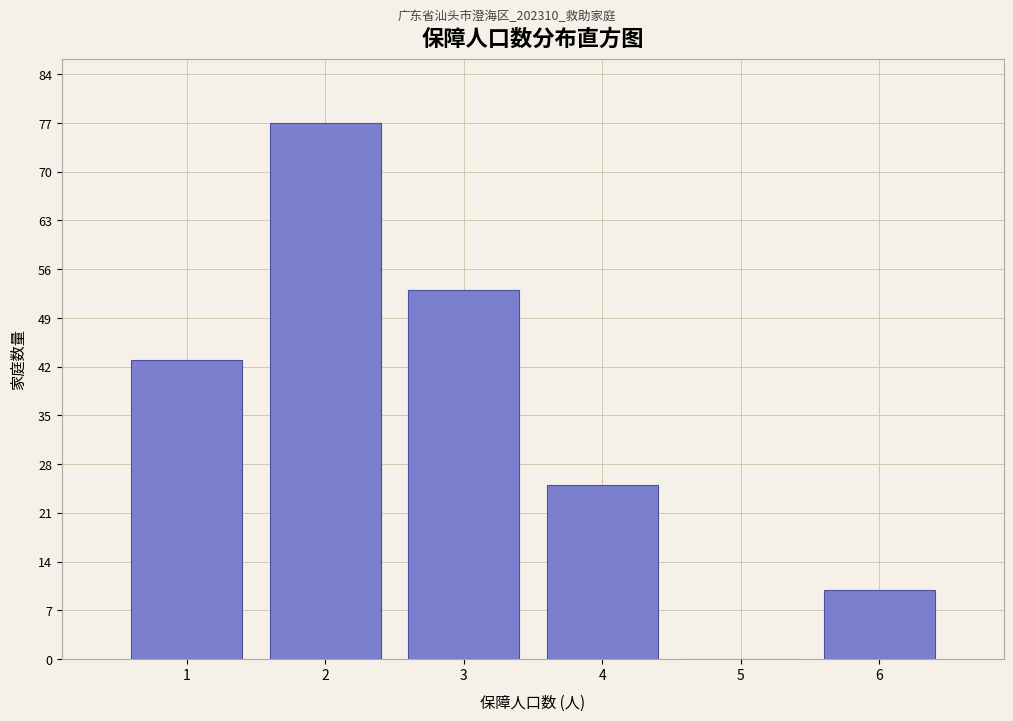

Reading right to left, transcribe all the data shown in this chart.

6=10	5=0	4=25	3=53	2=77	1=43